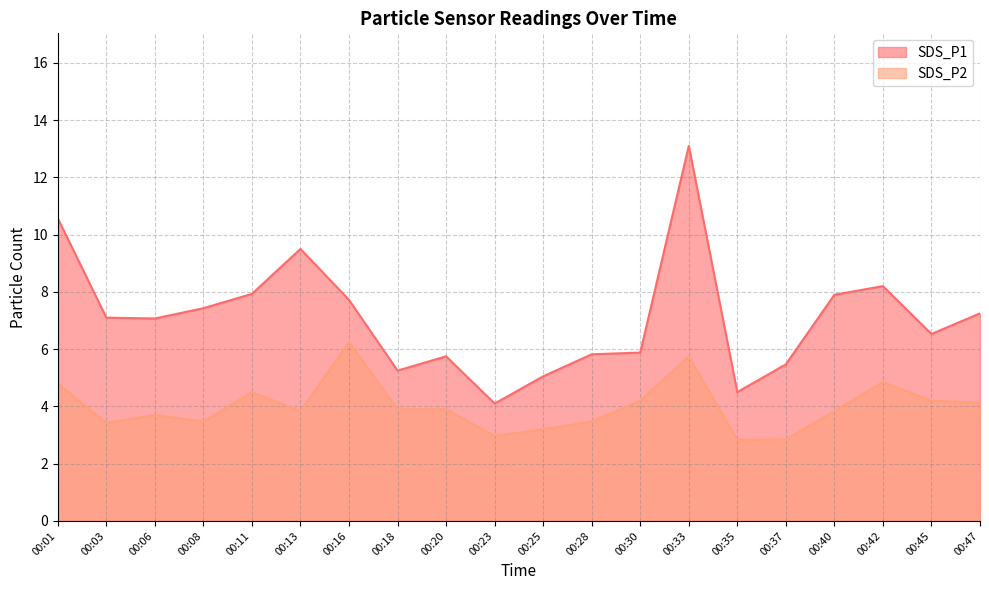

What is the minimum value for SDS_P2?

2.8